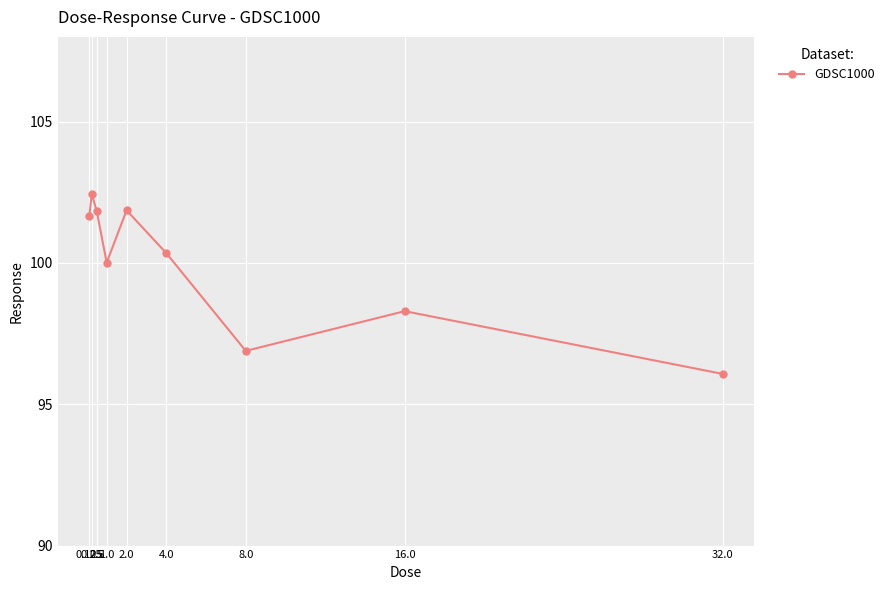

What is the minimum value shown in the chart?

96.1